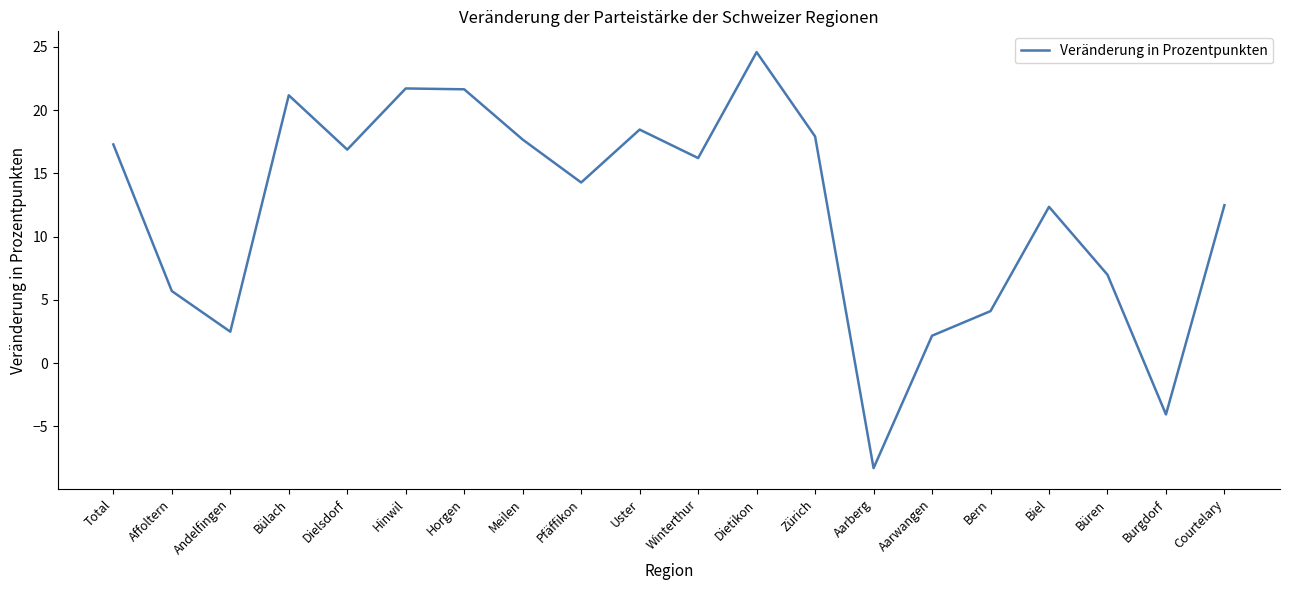

Is it true that the value at Zürich is 30.6?

False